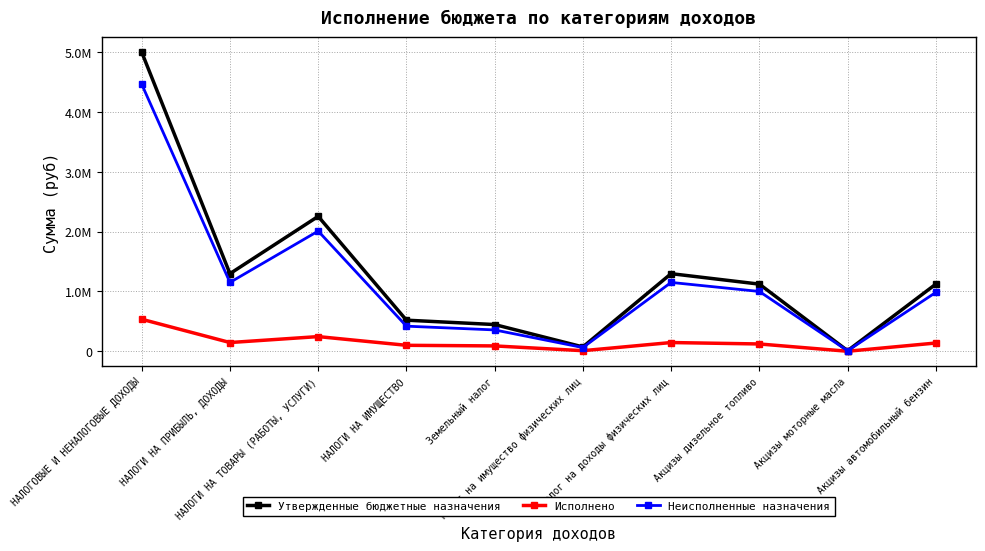

Is this an area chart (filled region under the line)?

No